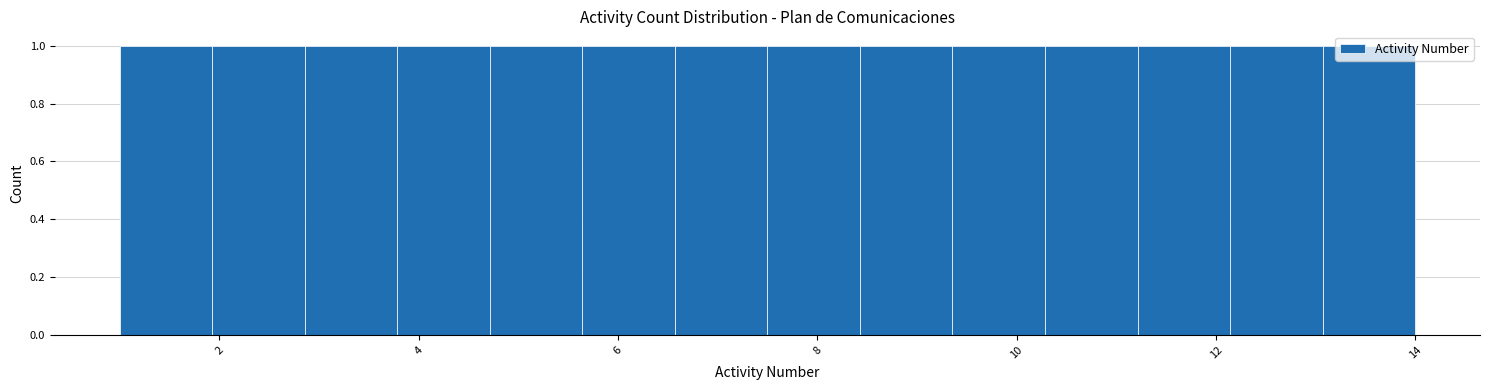

What is the height of the bar covering 9.4 to 10.2 on the x-axis? Neither the bar edges nor the heights are printed on the chart, so give them approximately, as read against the axes.

1